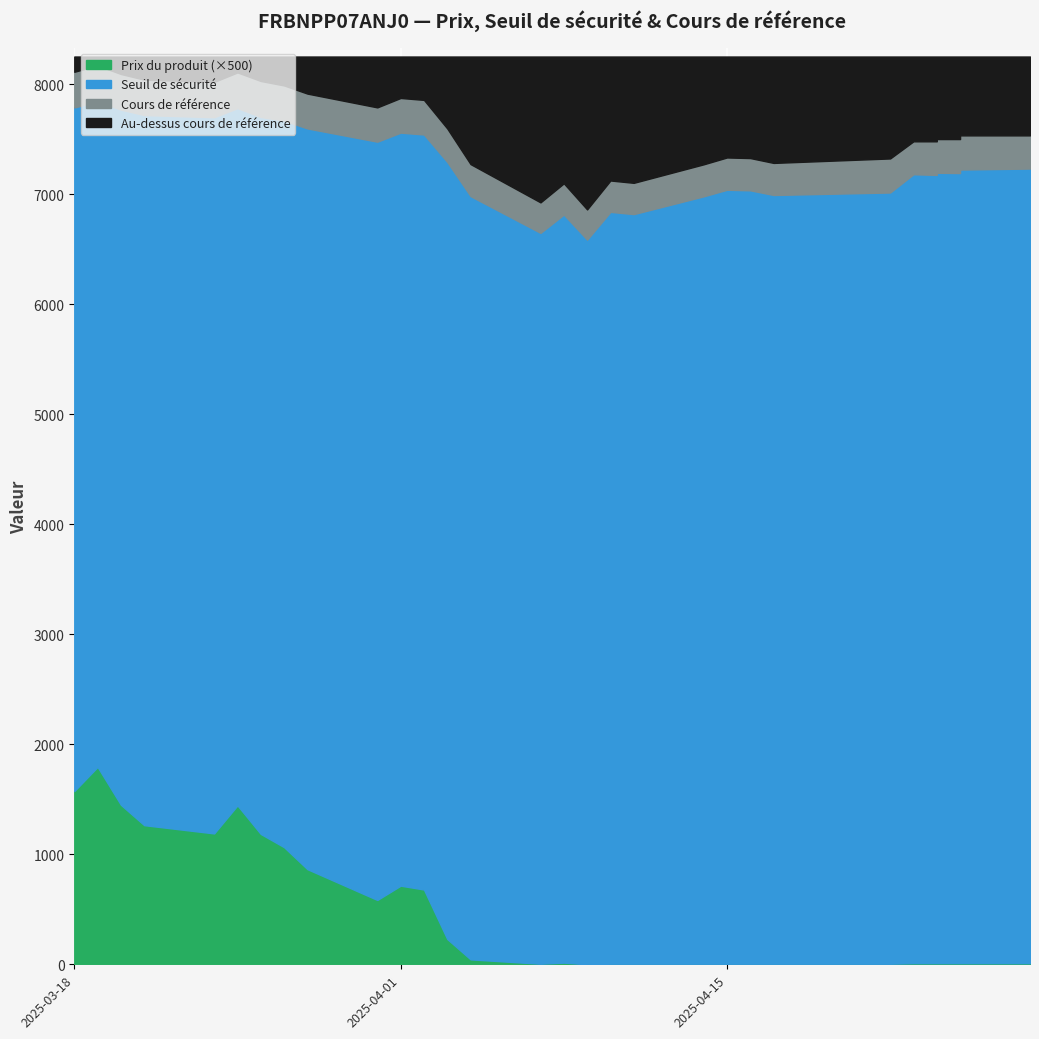

True or false: Seuil de sécurité has more than 0 interior local peaks.

True